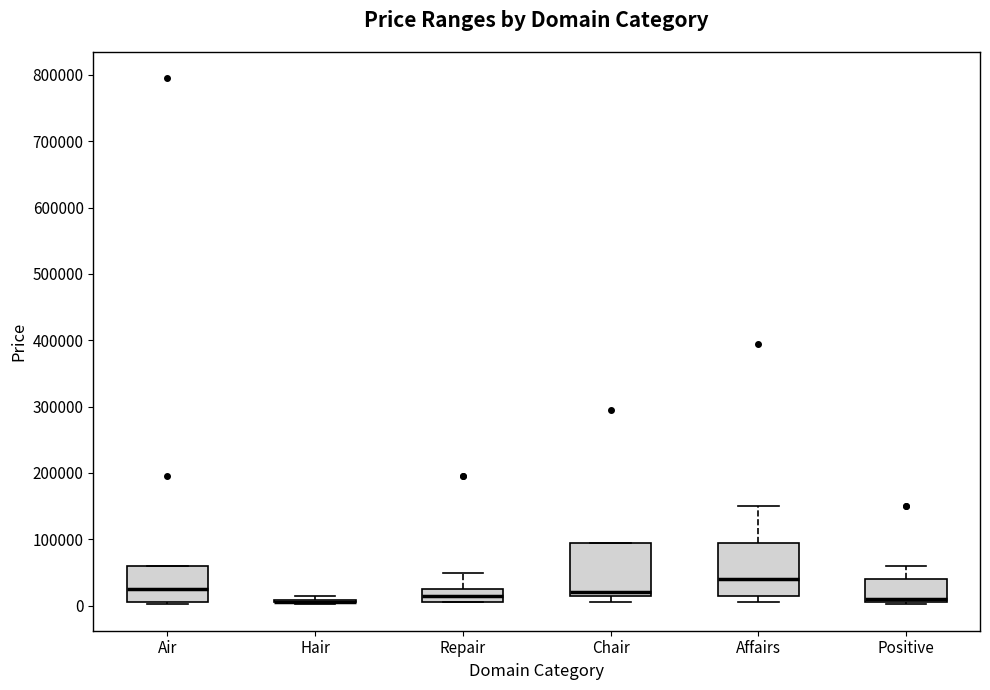

Reading left to right, transcribe this box plot: for each box, give where its median line is, the range the box spans, and where its two whiskers end, as read against the y-axis. The values are not printed on the chart, so give them approximately, as read against the axis.

Air: median 20000, box 0 to 60000, whiskers 0 to 60000
Hair: box collapsed to a line at 0, whiskers 0 to 10000
Repair: median 10000, box 0 to 20000, whiskers 0 to 50000
Chair: median 20000, box 10000 to 90000, whiskers 0 to 90000
Affairs: median 40000, box 10000 to 90000, whiskers 0 to 150000
Positive: median 10000, box 0 to 40000, whiskers 0 to 60000